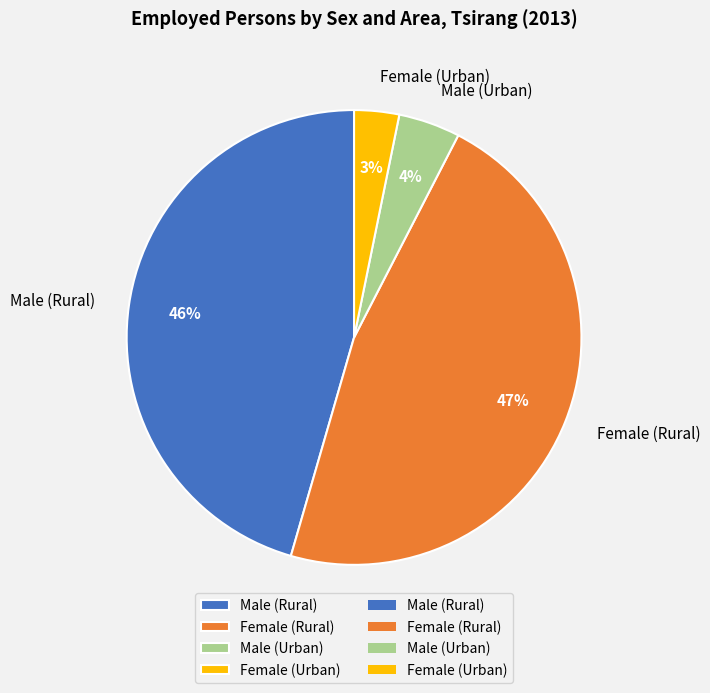

How many slices are in this pie chart?

4